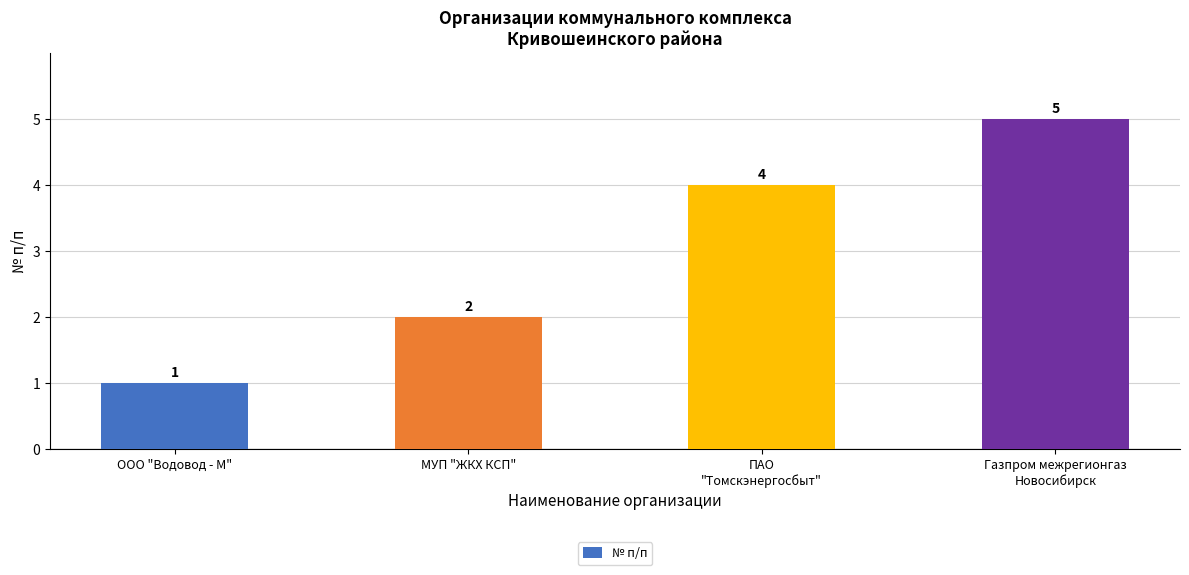

Are the bars horizontal?

No